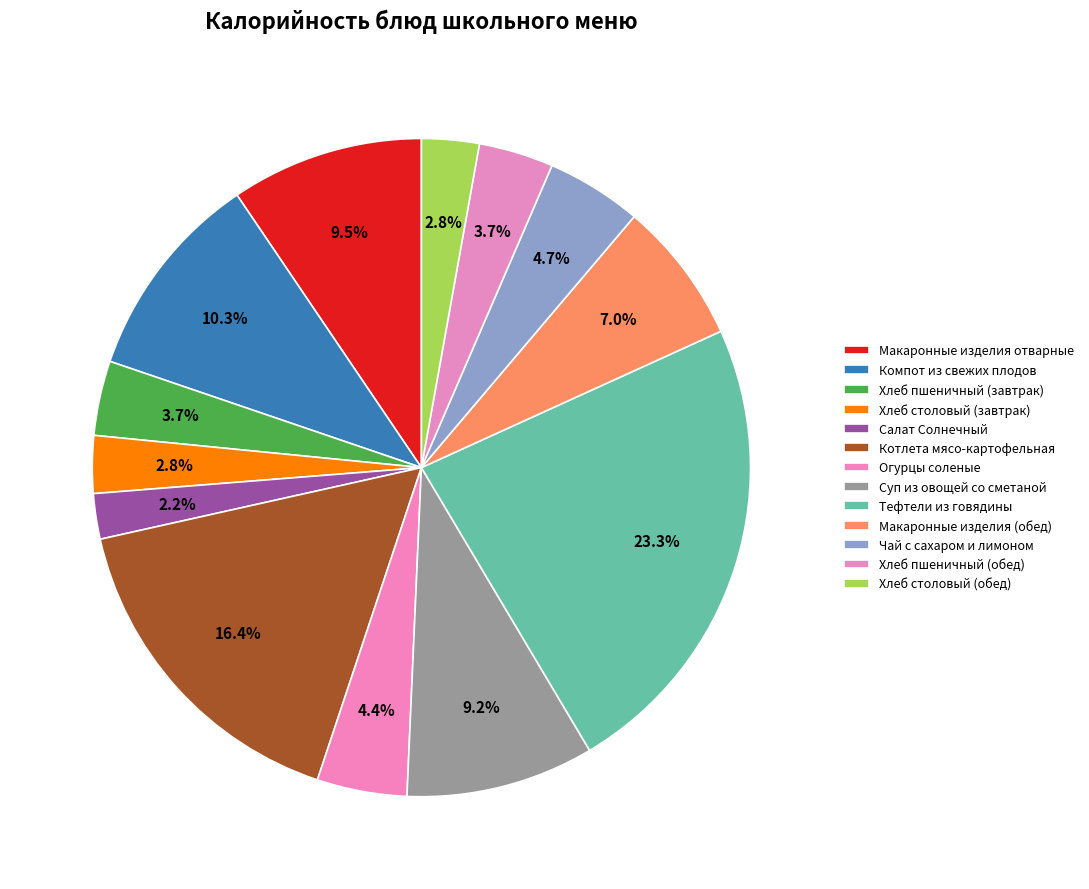

Rank the categories by value from highest to lowest.

Тефтели из говядины, Котлета мясо-картофельная, Компот из свежих плодов, Макаронные изделия отварные, Суп из овощей со сметаной, Макаронные изделия (обед), Чай с сахаром и лимоном, Огурцы соленые, Хлеб пшеничный (завтрак), Хлеб пшеничный (обед), Хлеб столовый (завтрак), Хлеб столовый (обед), Салат Солнечный